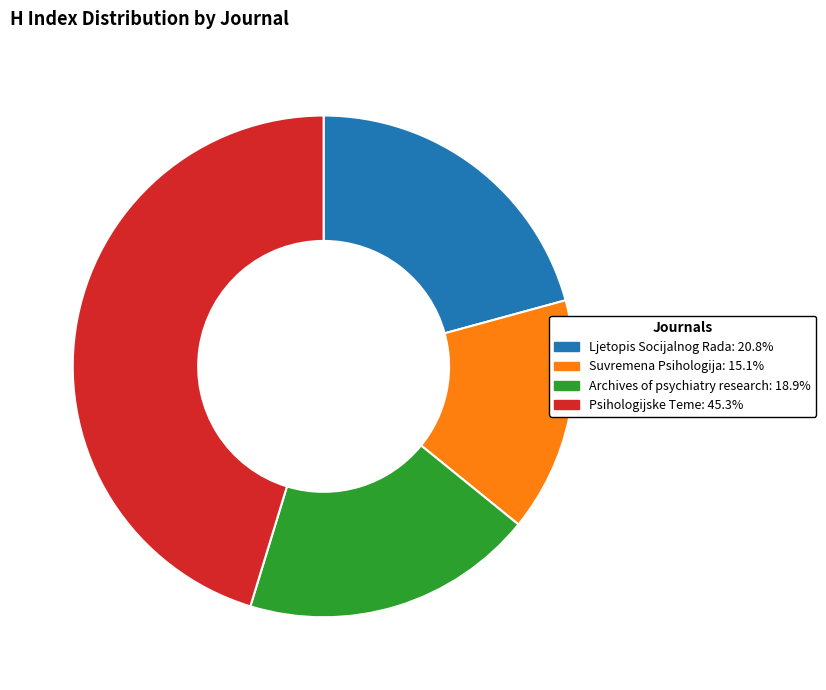

Combined, do Ljetopis Socijalnog Rada and Archives of psychiatry research account for over 50%?

No